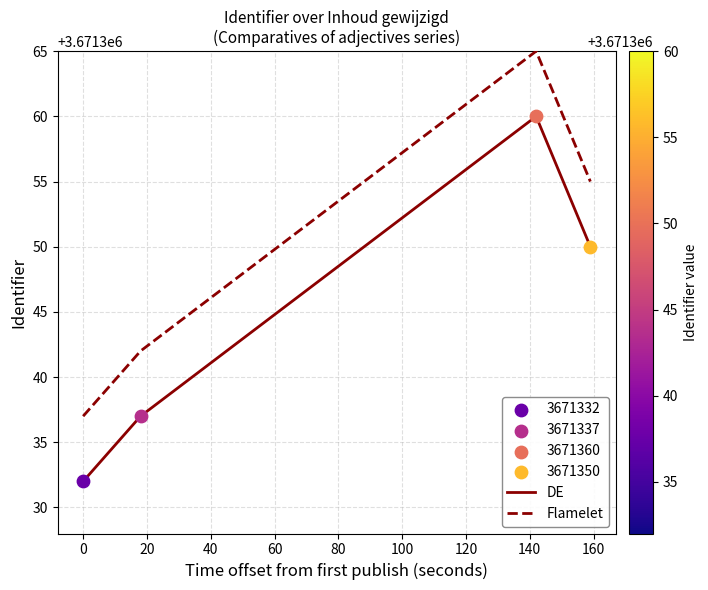

Which series has the largest total across all categories?

Flamelet